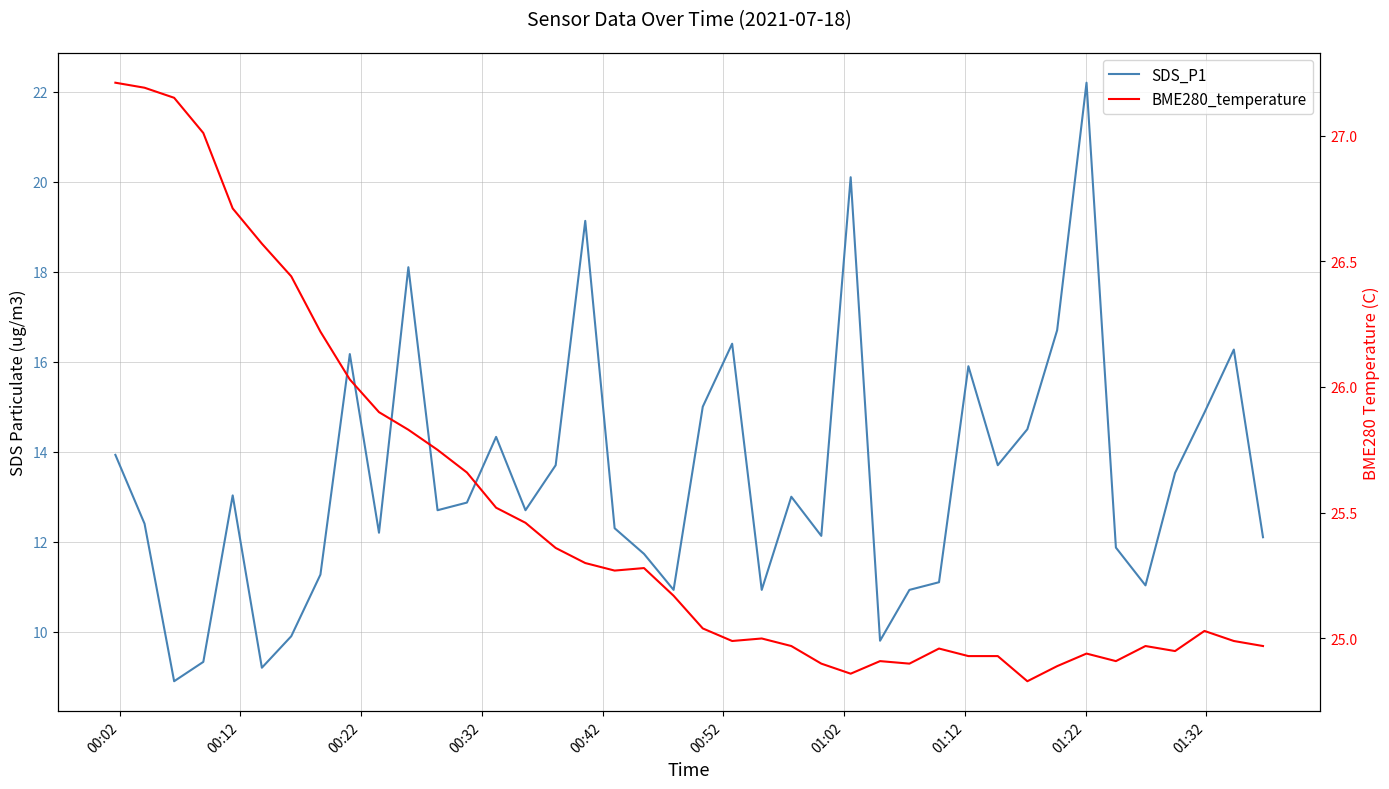

True or false: BME280_temperature and SDS_P1 intersect in this chart.

False